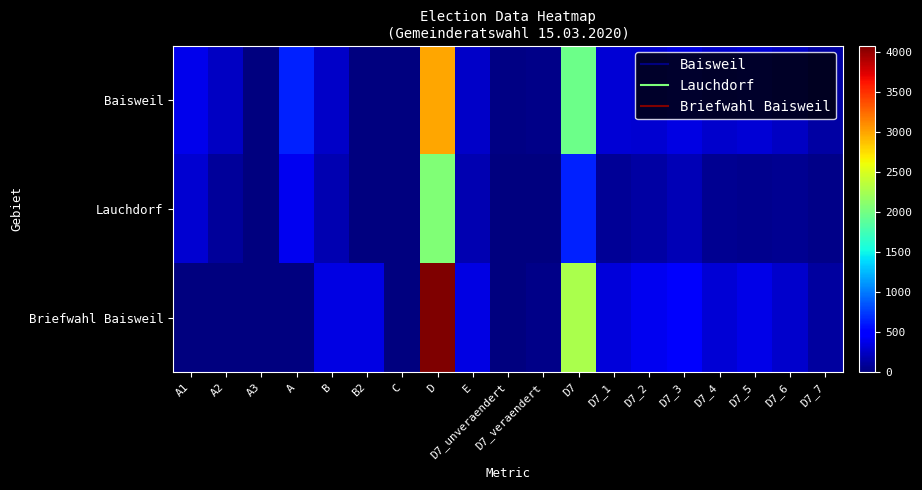

Which category has the lowest value across all series?

A3